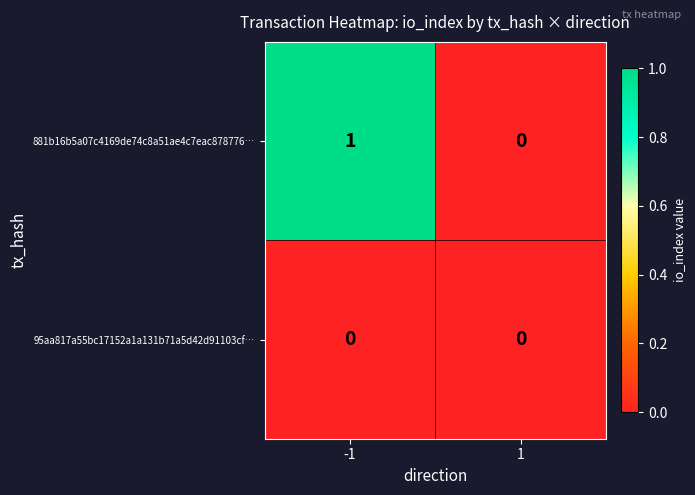

List the series in order of their overall mean, lowest first.

95aa817a55bc17152a1a131b71a5d42d91103cf…, 881b16b5a07c4169de74c8a51ae4c7eac878776…